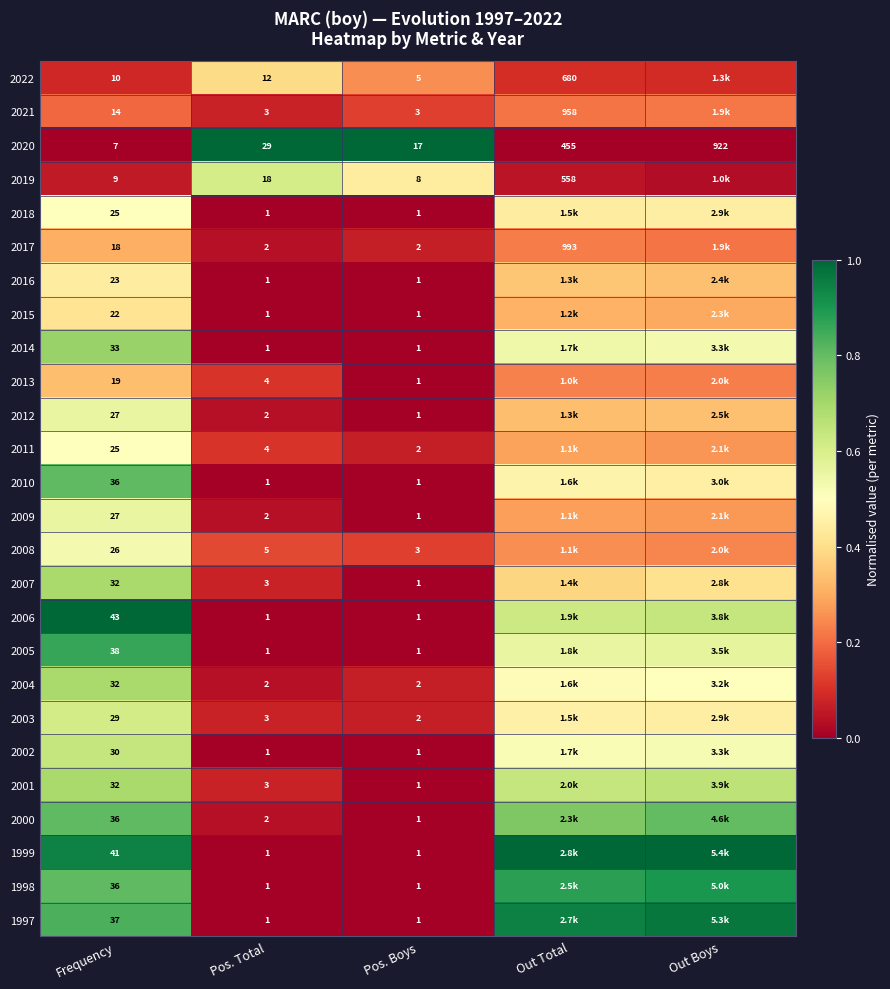

Is the value of 2013 at Frequency greater than the value of 2021 at Pos. Boys?

Yes